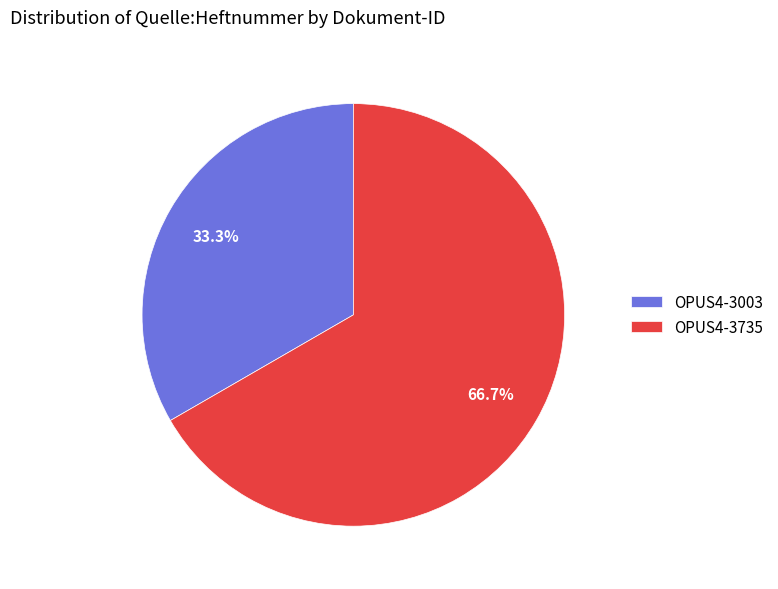

Which category has the biggest portion of the pie?

OPUS4-3735